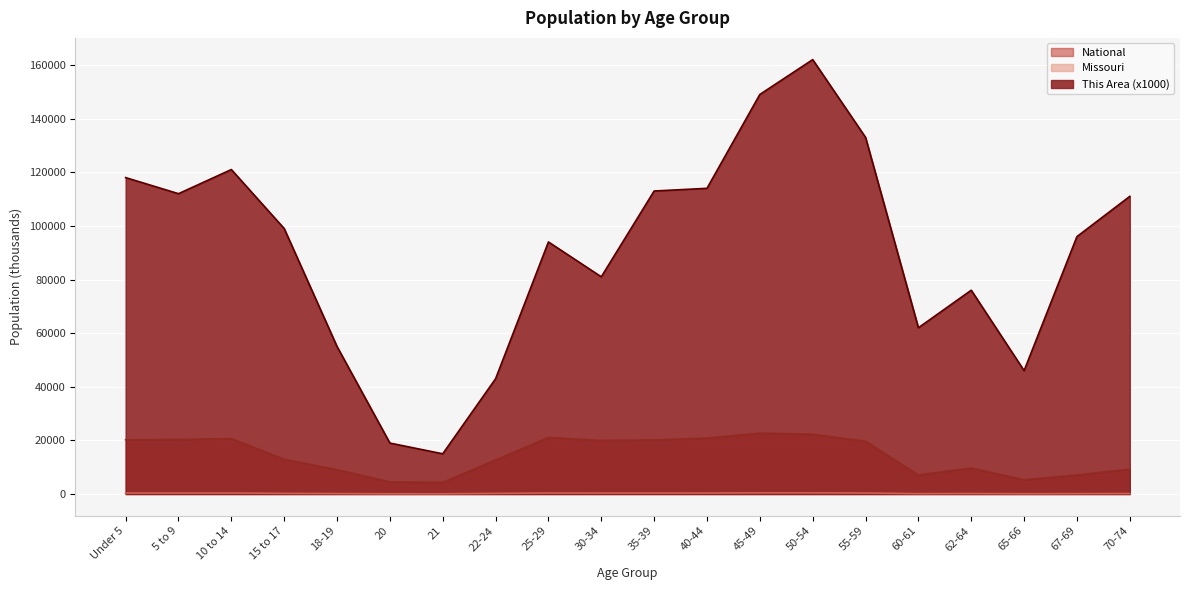

Which series has the largest range (max minus min)?

This Area (x1000)